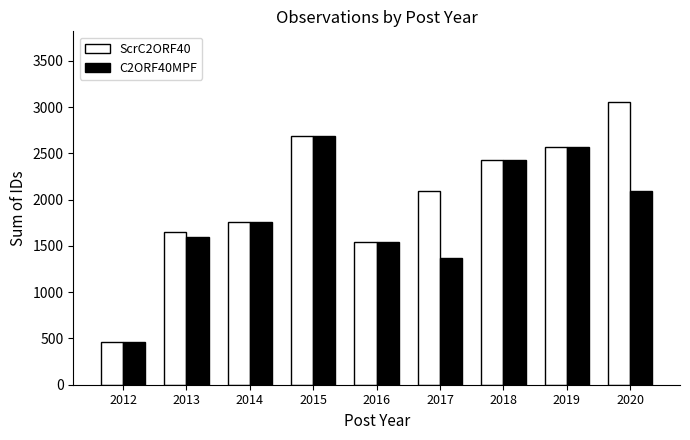

What is the difference between the ScrC2ORF40 values at 2019 and 2020?

491